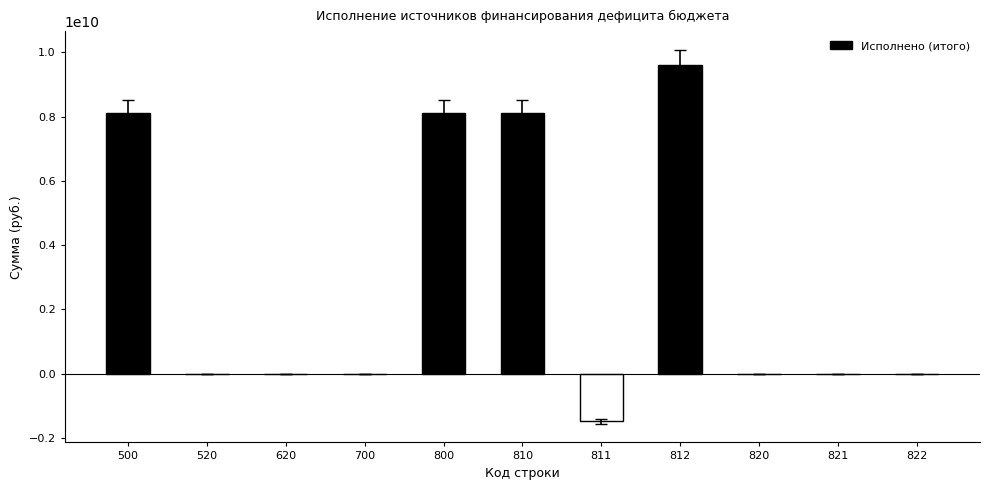

What is the maximum value shown in the chart?

9601067922.8